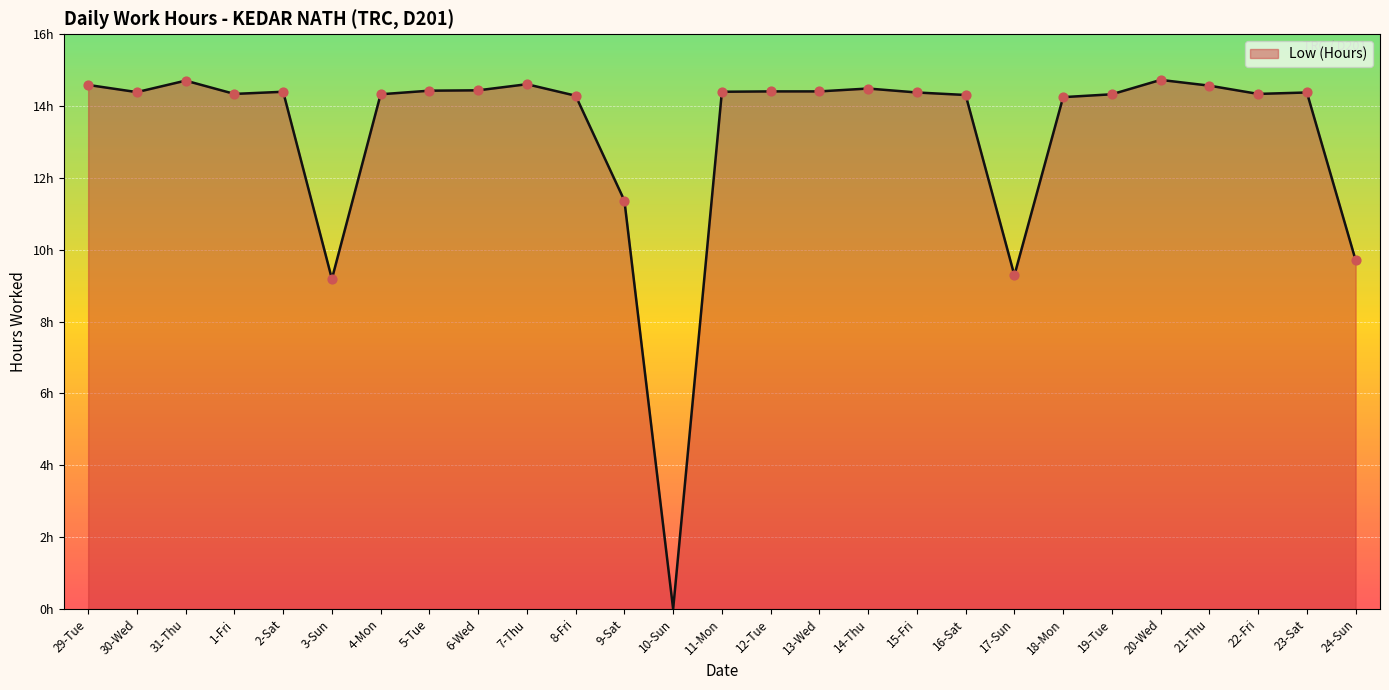

What is the ratio of the value at 5-Tue to the value at 14-Thu?

1.0